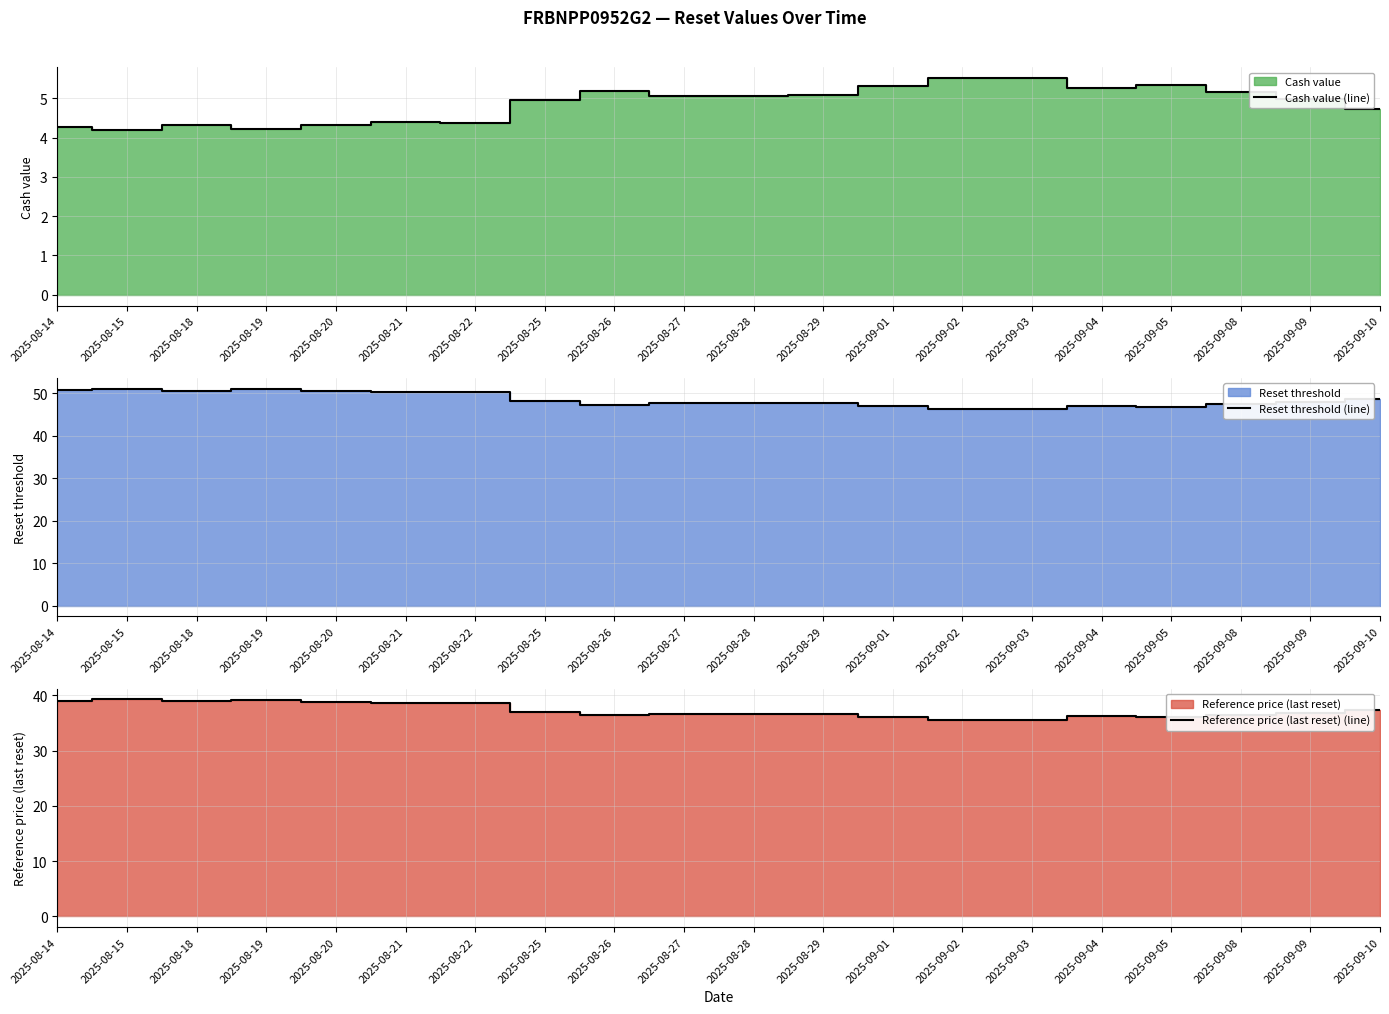

Which series has the largest total across all categories?

Reset threshold (line)